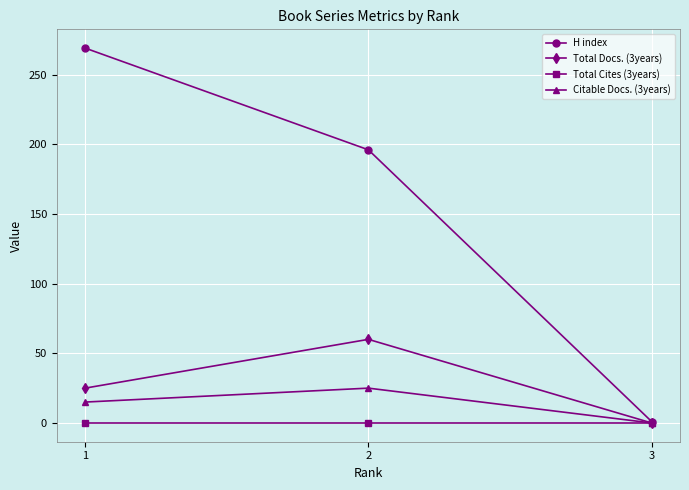

How many lines are shown in the chart?

4